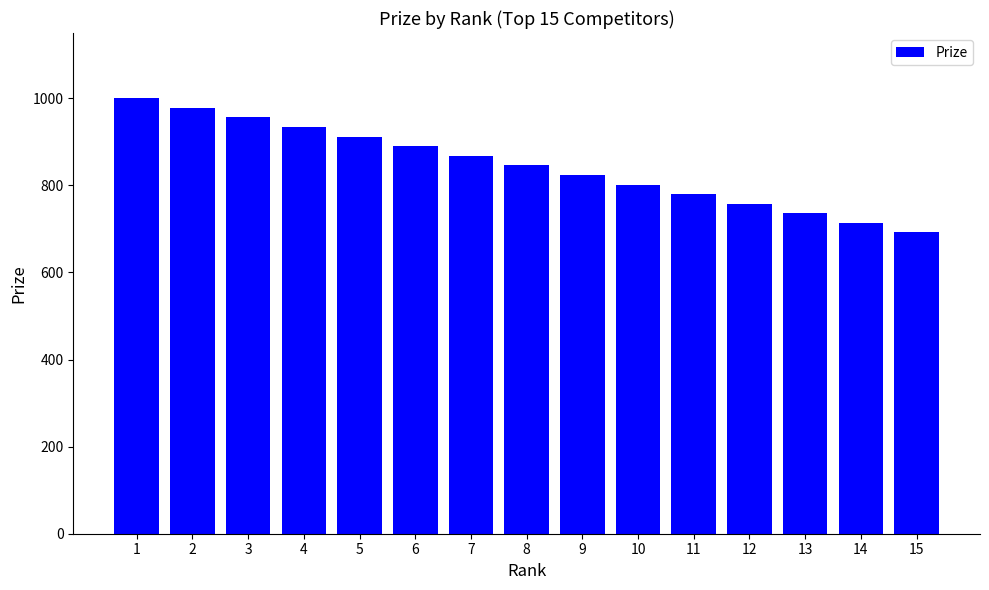

The chart shows a value of 1685 at 3. True or false?

False